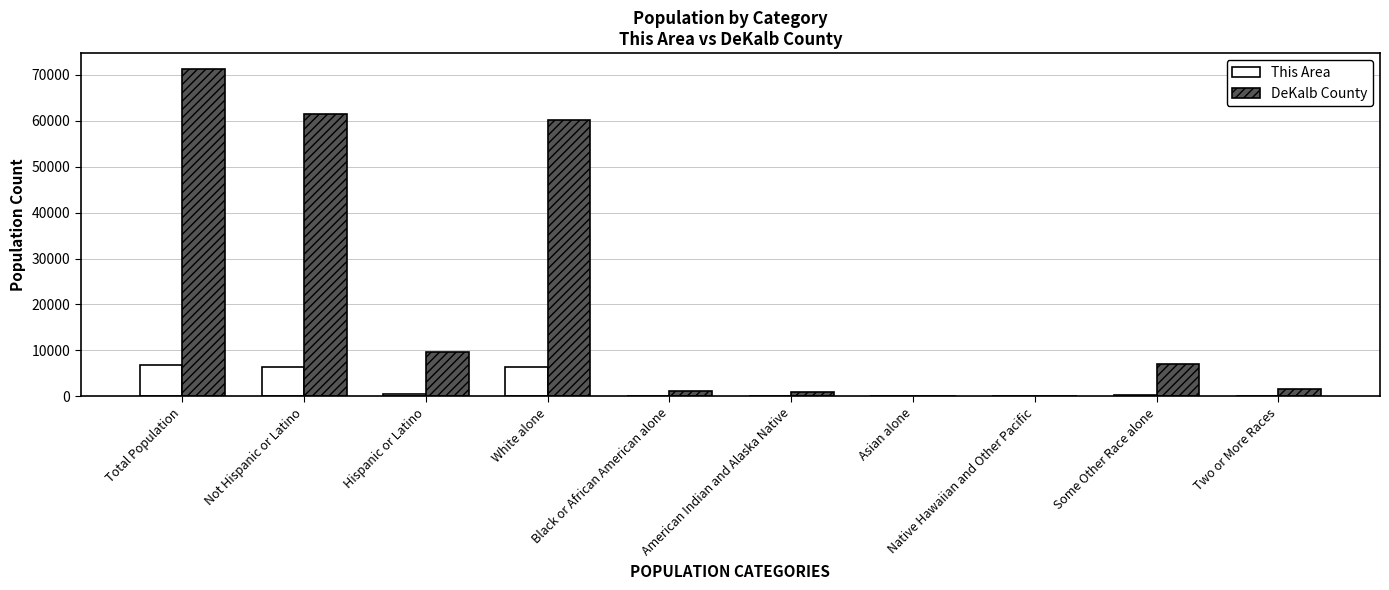

What is the sum of all DeKalb County values?

213327